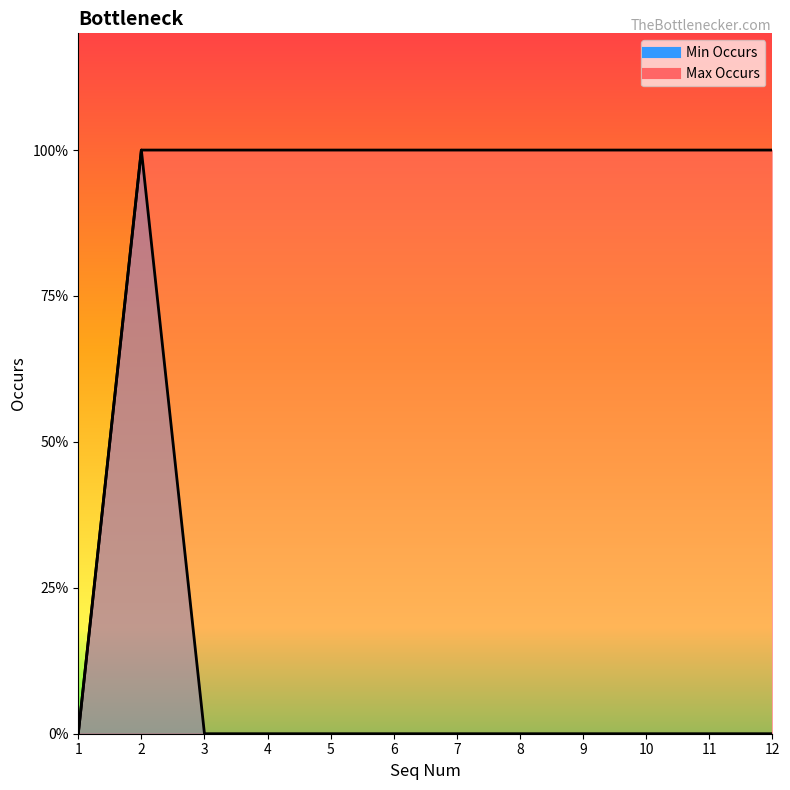

How many distinct data groups are displayed?

2